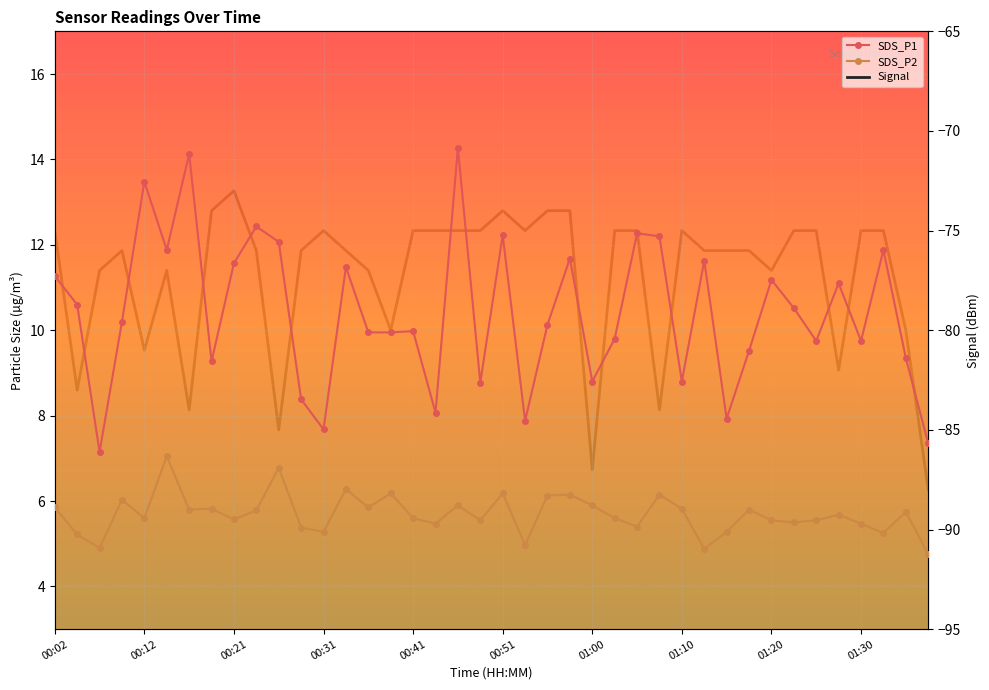

At how many categories does at least one series exceed -66?

40